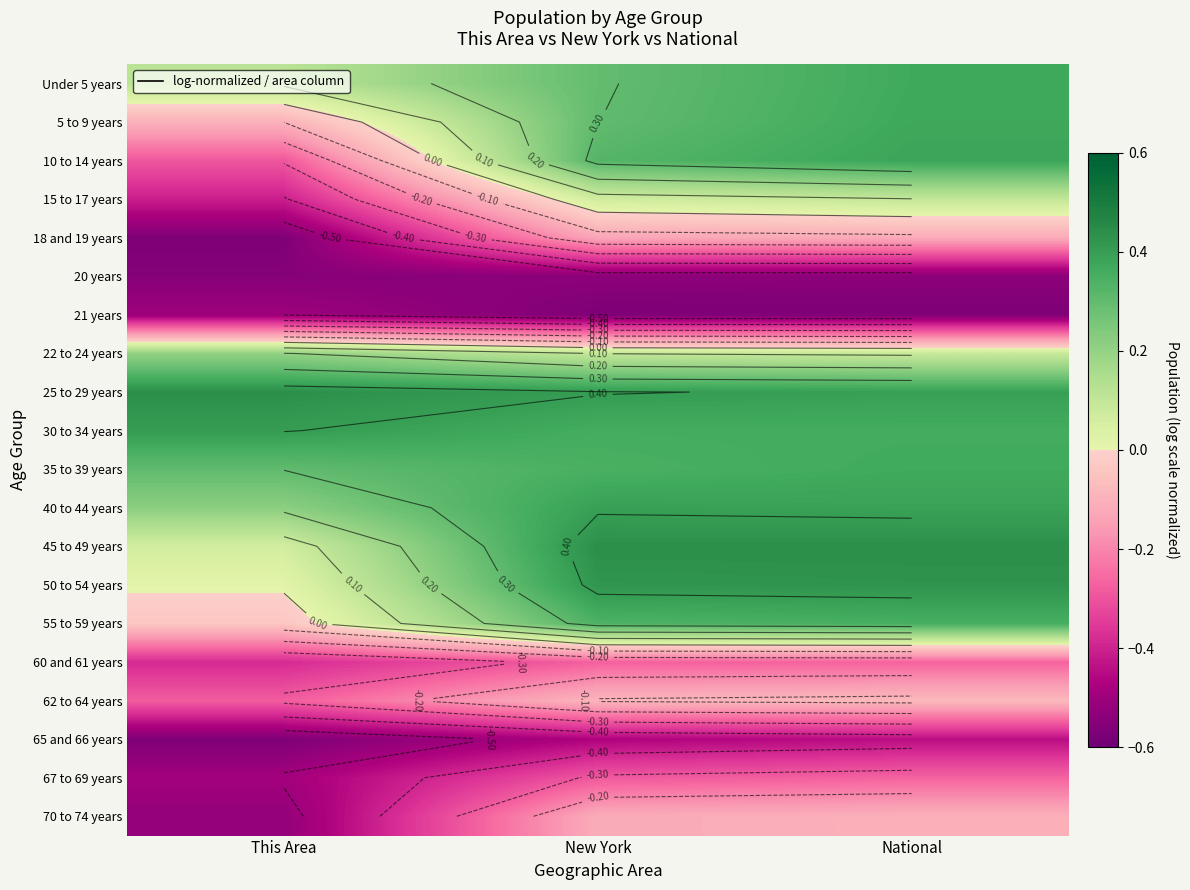

At New York, list the series in order from largest to smallest.

45 to 49 years, 50 to 54 years, 25 to 29 years, 40 to 44 years, 30 to 34 years, 35 to 39 years, 55 to 59 years, 10 to 14 years, 5 to 9 years, Under 5 years, 22 to 24 years, 15 to 17 years, 62 to 64 years, 70 to 74 years, 18 and 19 years, 60 and 61 years, 67 to 69 years, 65 and 66 years, 20 years, 21 years